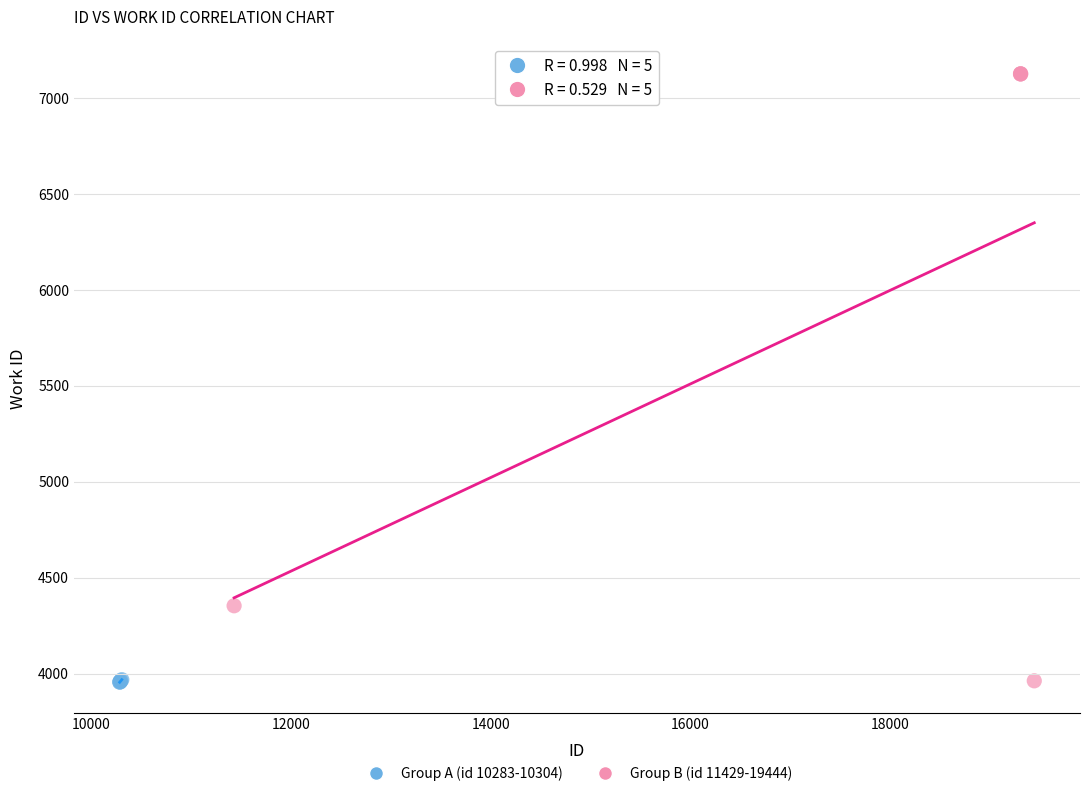

Which series contains the highest Y value?

Group B (id 11429-19444)